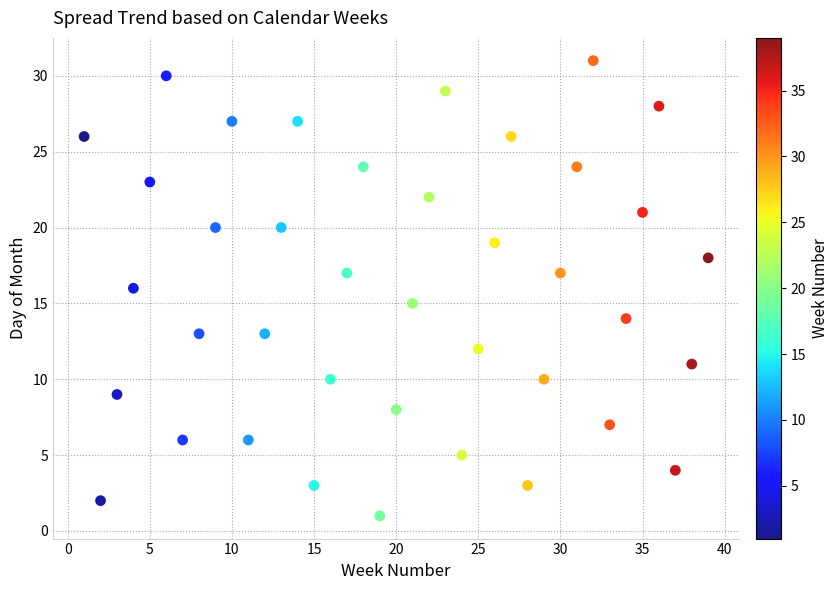

What is the range of Y values (max minus min)?

30